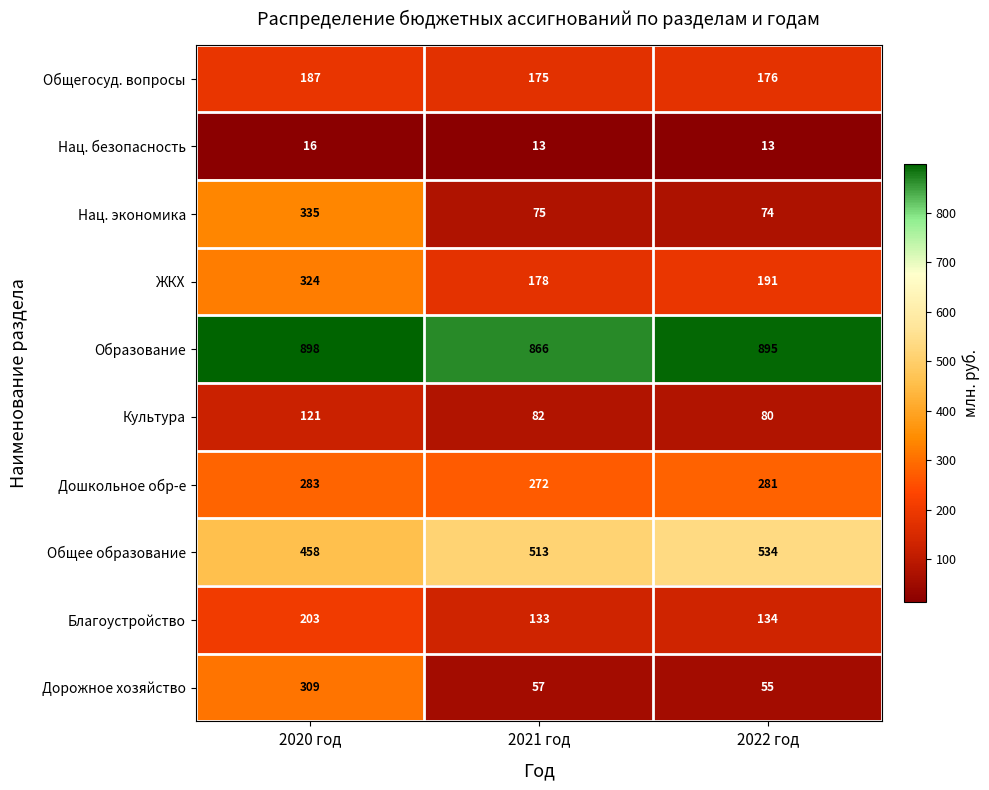

How many data points does each series have?

3